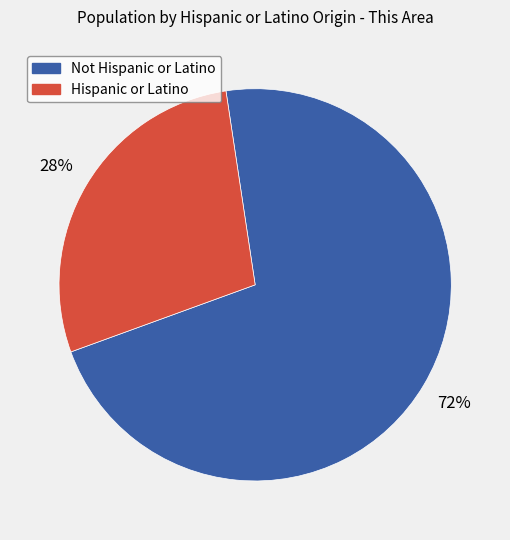

Which has a higher value, Not Hispanic or Latino or Hispanic or Latino?

Not Hispanic or Latino